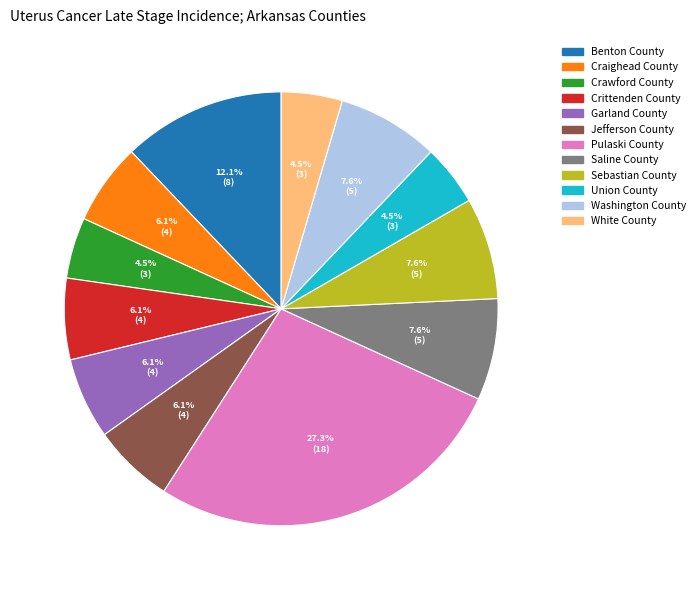

Combined, what portion of the pie is Union County and Washington County?

12.1%